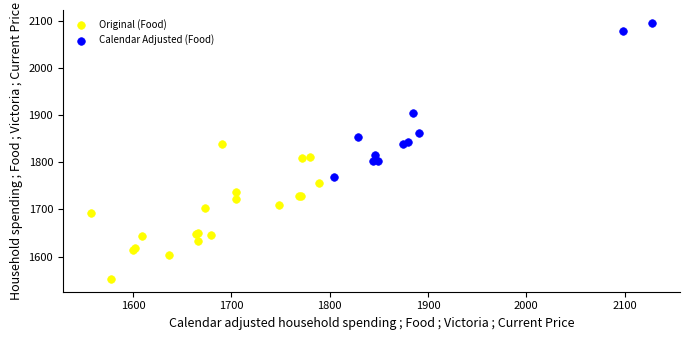

Which series contains the highest Y value?

Calendar Adjusted (Food)